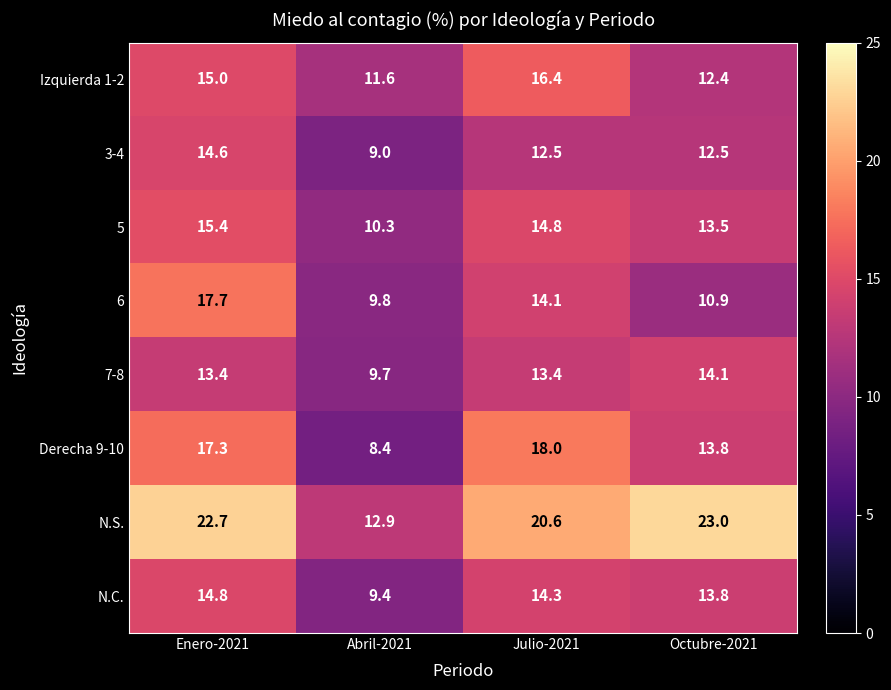

At which label does 3-4 first exceed 12?

Enero-2021